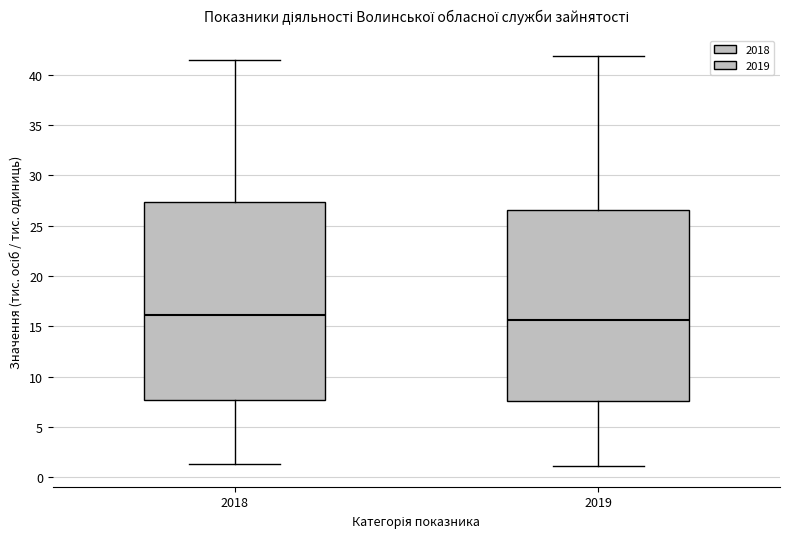

Which box is the tallest, from its lower edge to its upper edge?

2018